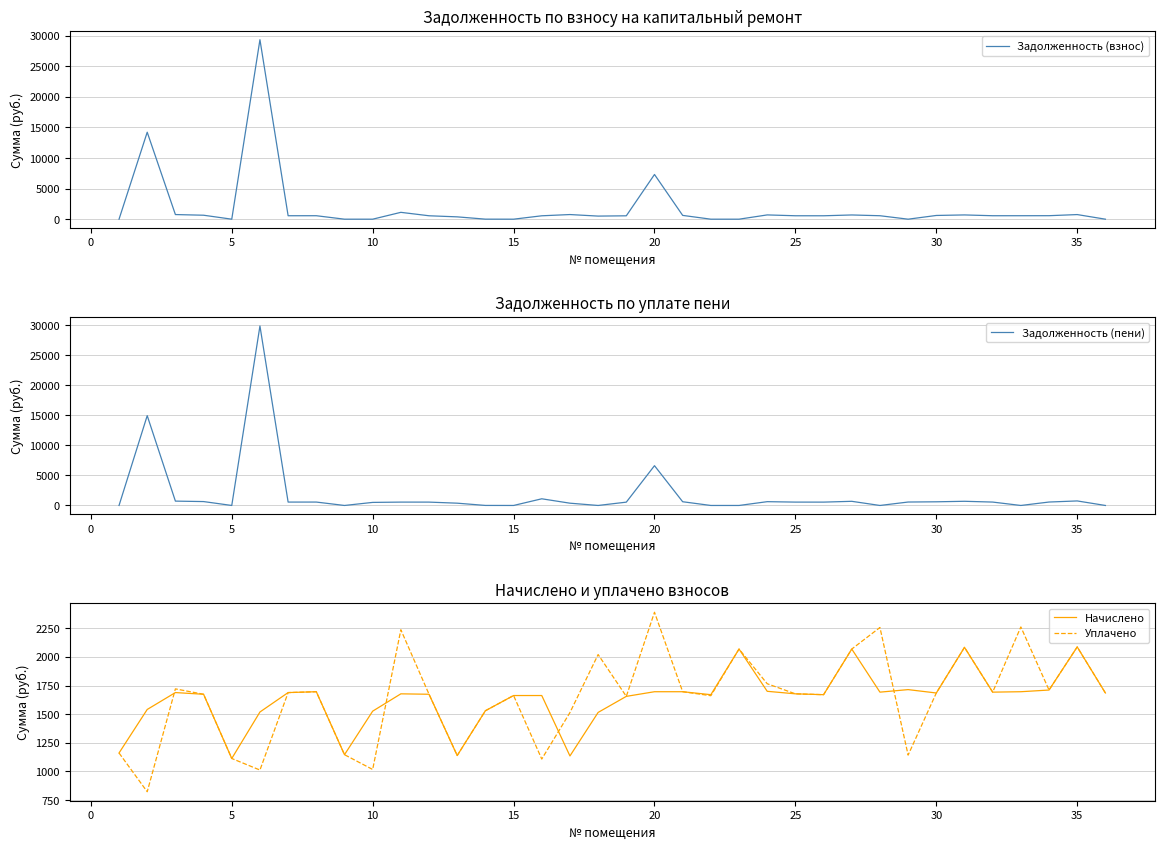

What is the highest value of the Уплачено series?

2389.4